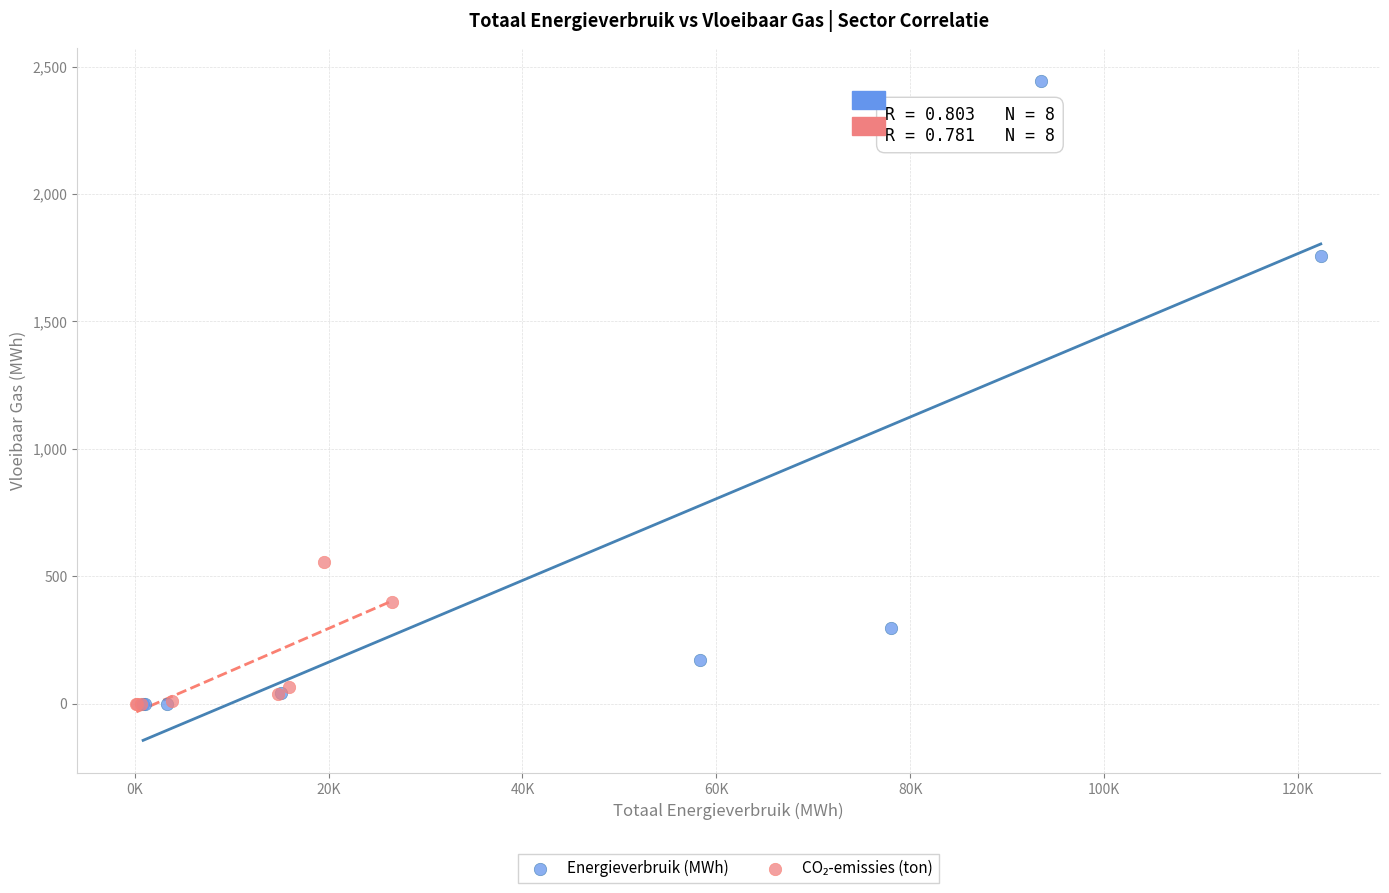

Which series reaches the maximum Y coordinate?

Energieverbruik (MWh)